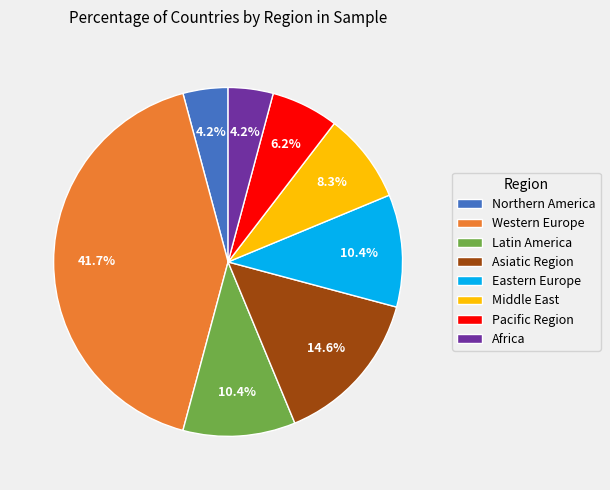

Is Middle East the majority of the pie?

No